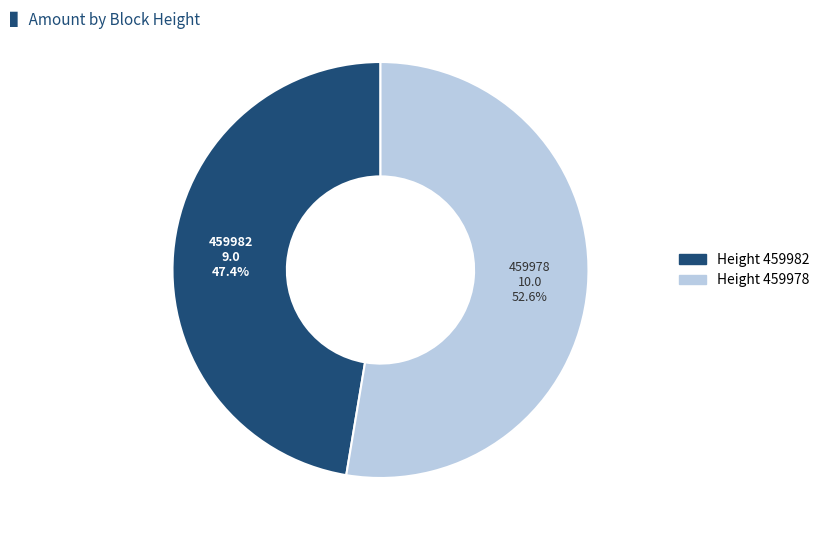

Is there any slice that represents more than half of the pie?

Yes